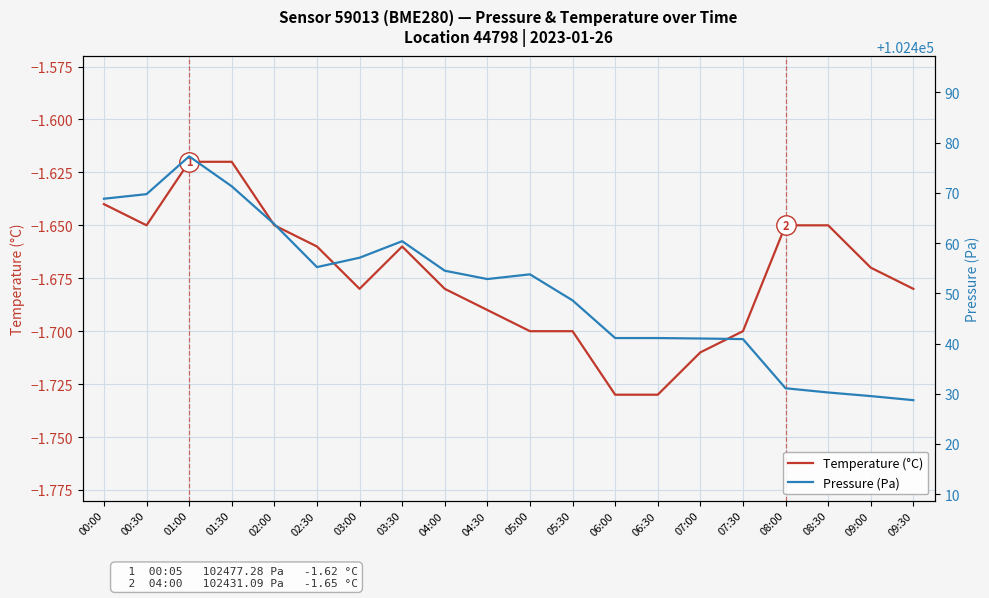

At which label does Pressure (Pa) reach its peak?

01:00